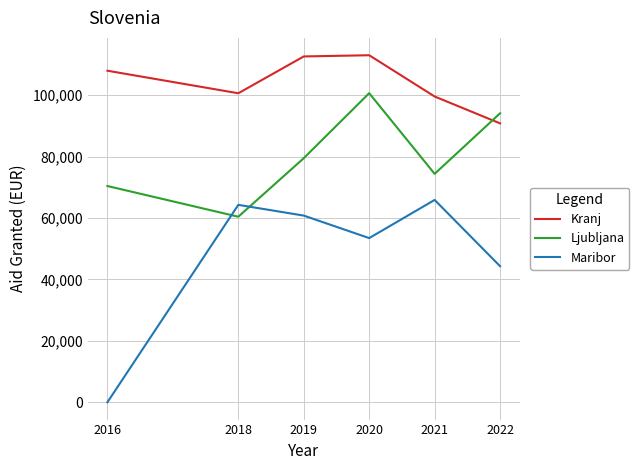

Where do Ljubljana and Kranj first cross each other?

2021 and 2022